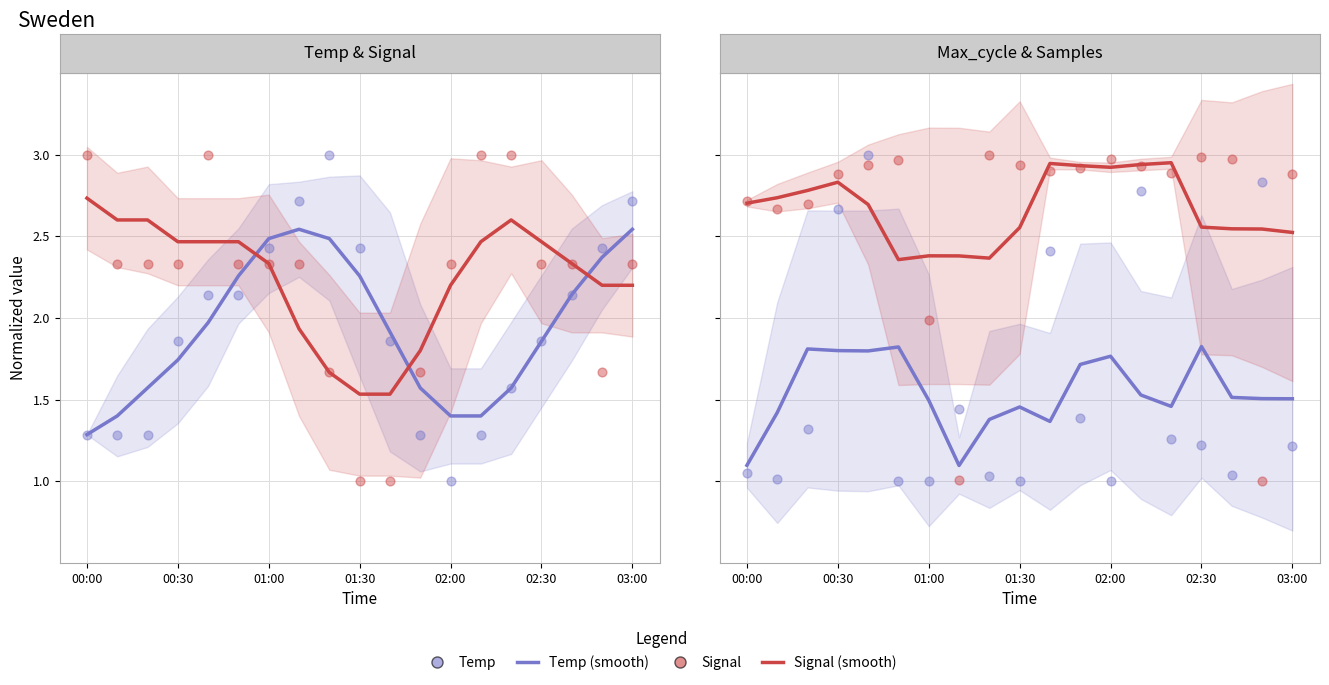

What is the total value across all series at 02:50?

7.9